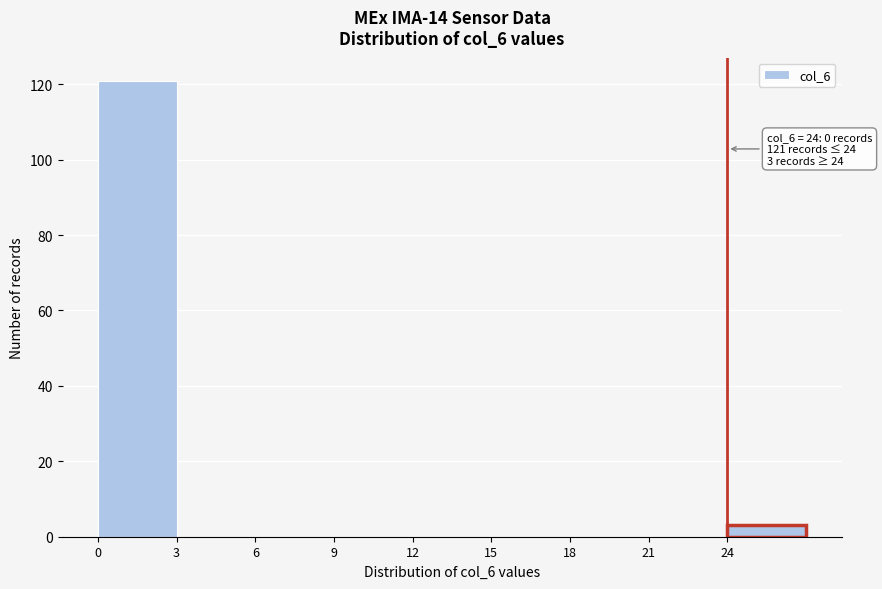

Over which range of the x-axis is the bar tallest?

0 to 3